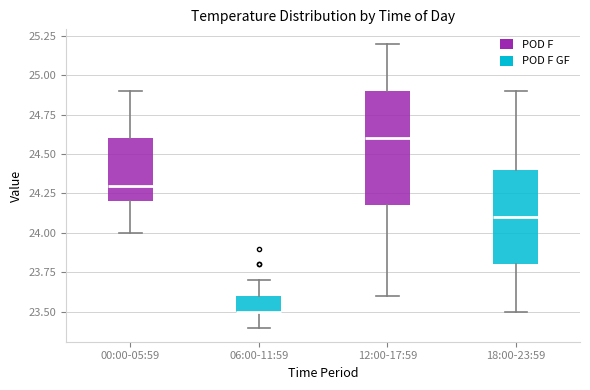

Reading left to right, read every box against the y-axis: the position of its median line, the range the box covers, and the ends of its whiskers. The values are not printed on the chart, so give them approximately, as read against the axis.

00:00-05:59: median 24.3, box 24.2 to 24.6, whiskers 24.0 to 24.9
06:00-11:59: median 23.5 (drawn on the box's lower edge), box 23.5 to 23.6, whiskers 23.4 to 23.7
12:00-17:59: median 24.6, box 24.2 to 24.9, whiskers 23.6 to 25.2
18:00-23:59: median 24.1, box 23.8 to 24.4, whiskers 23.5 to 24.9